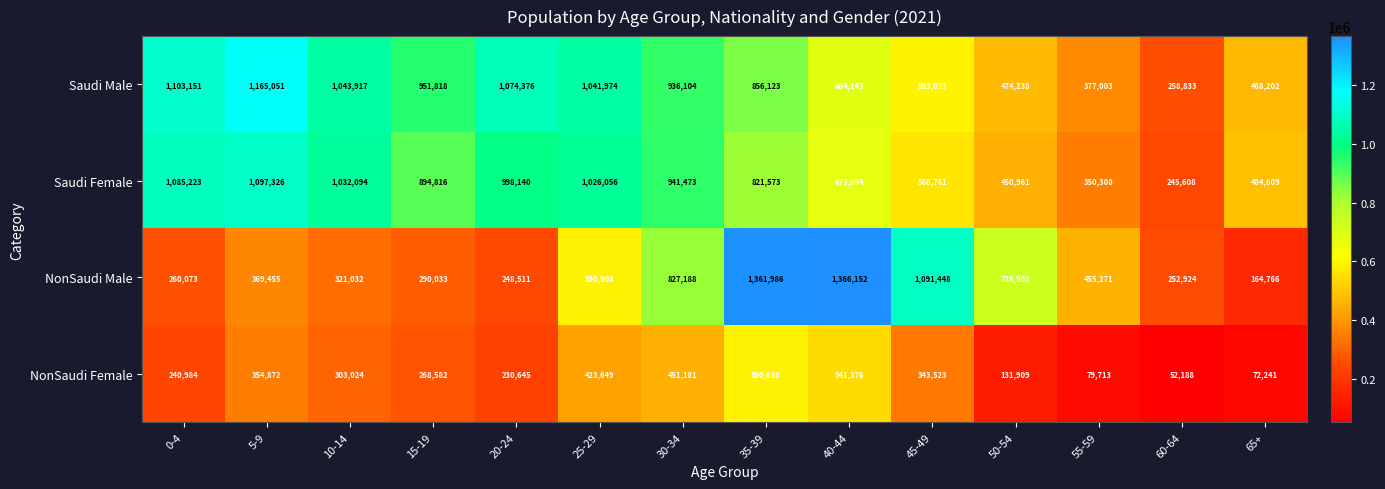

Is it true that Saudi Female equals 1085223 at 0-4?

True